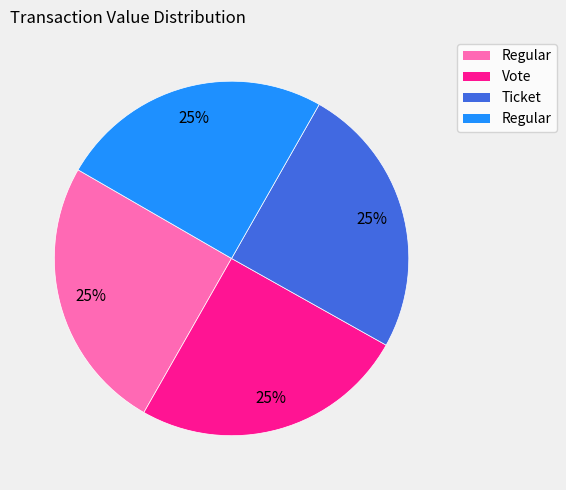

To the nearest percent, what is the average slice percentage?

25%